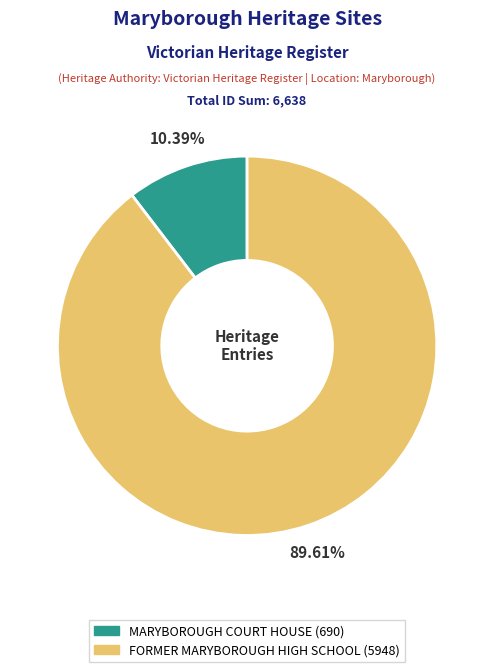

Does any single category account for the majority?

Yes